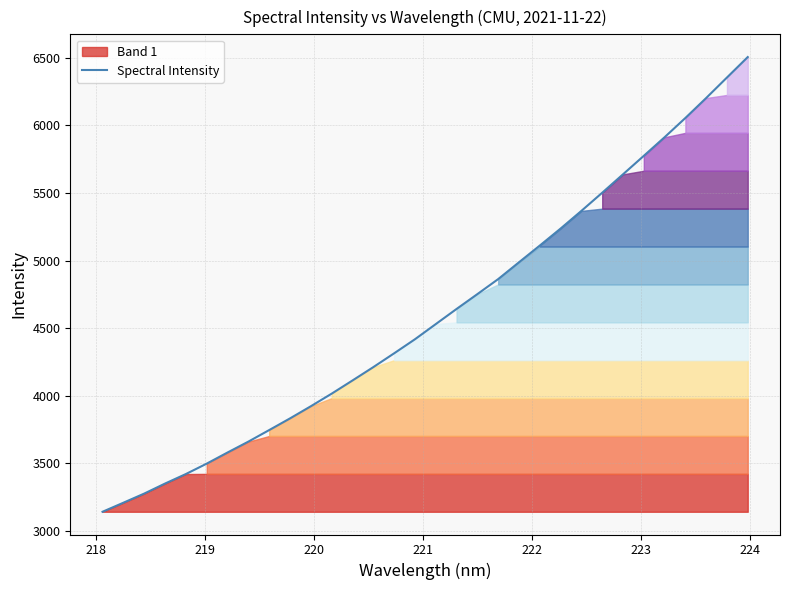

What is the highest value of the Spectral Intensity series?

6504.8